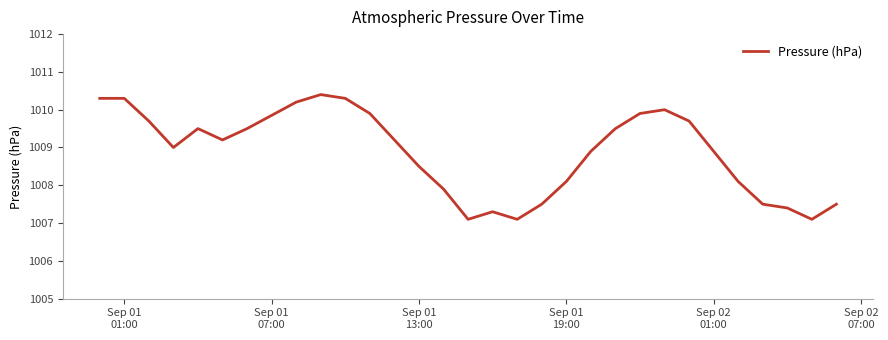

What is the maximum value shown in the chart?

1010.4